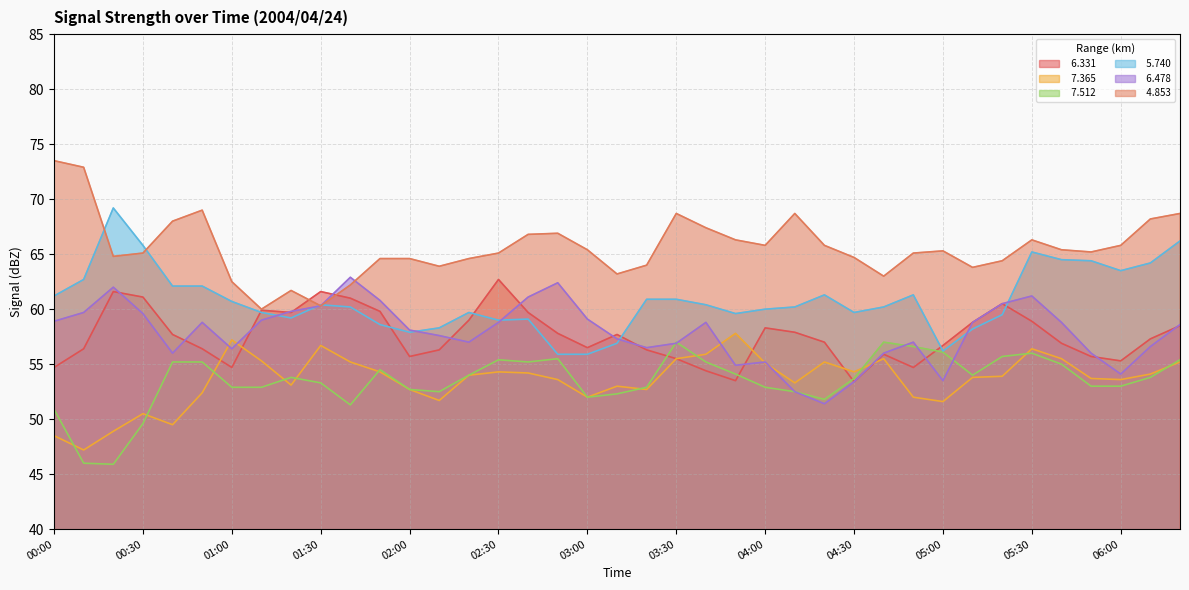

Where does the   4.853 series first go above 65?

00:00